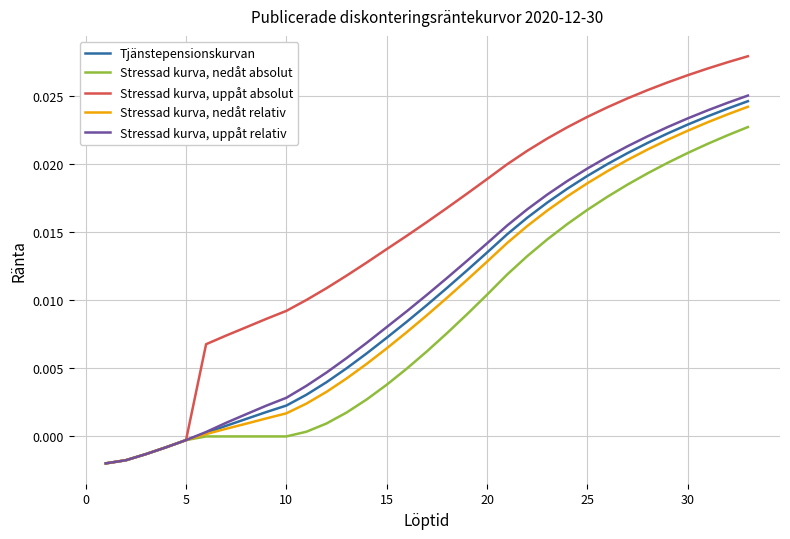

List the series in order of their peak value, lowest first.

Stressad kurva, nedåt absolut, Stressad kurva, nedåt relativ, Tjänstepensionskurvan, Stressad kurva, uppåt relativ, Stressad kurva, uppåt absolut